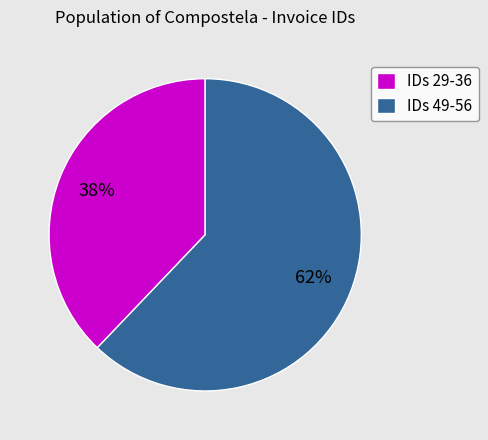

What is the largest slice in the pie chart?

IDs 49-56